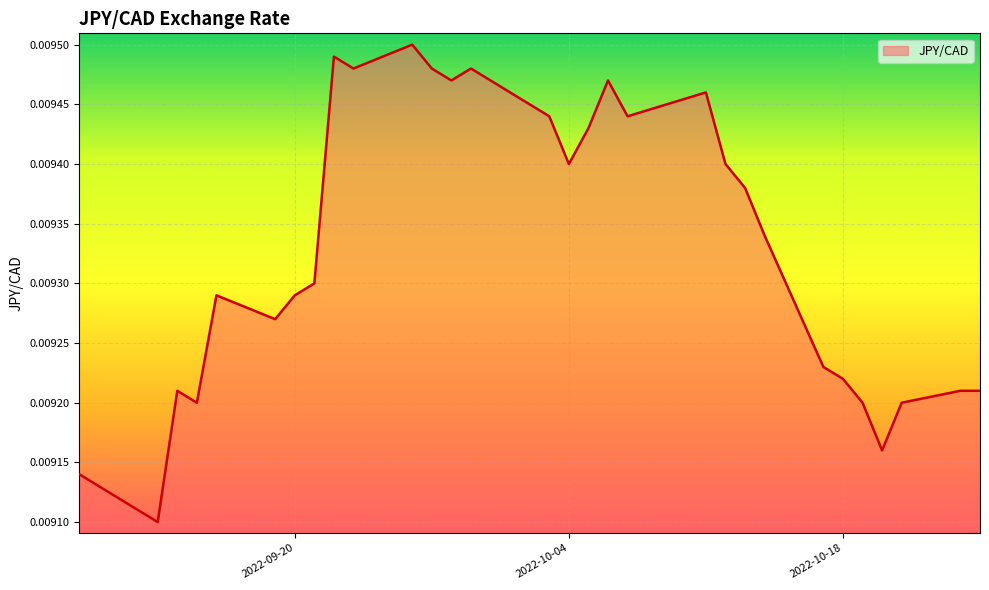

How many values are between 0 and 1?

31